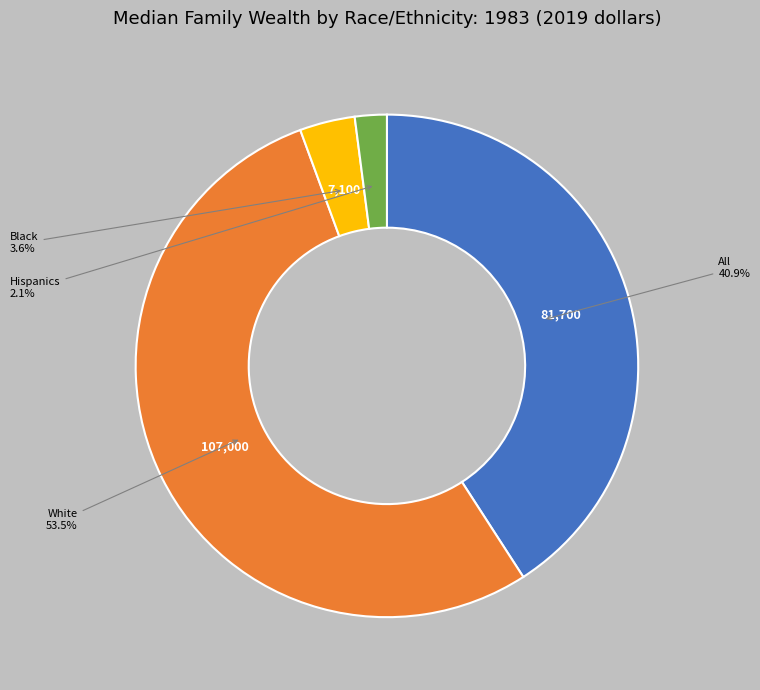

Is there a majority slice in this chart?

Yes